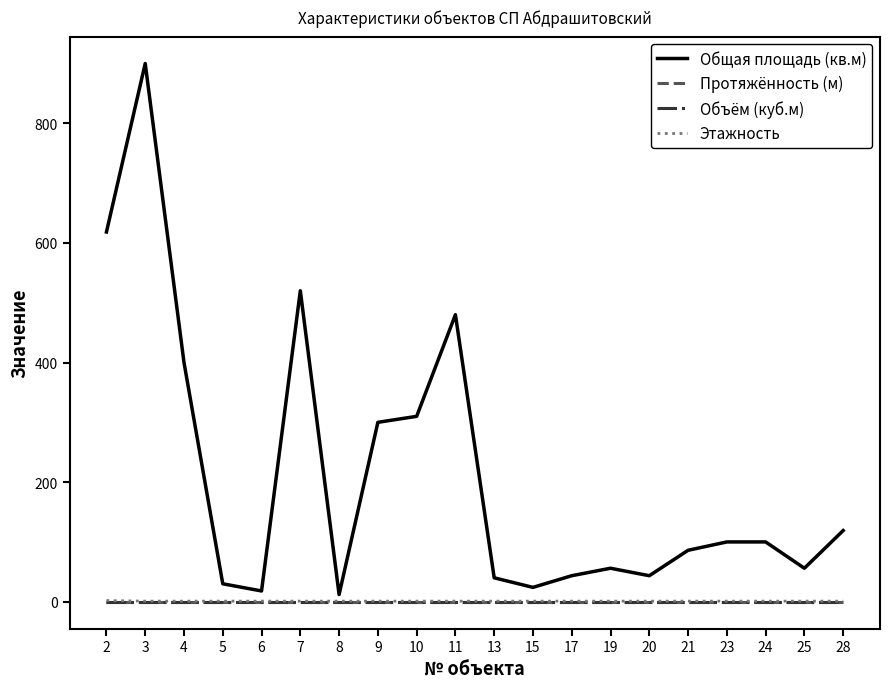

How many lines are shown in the chart?

4